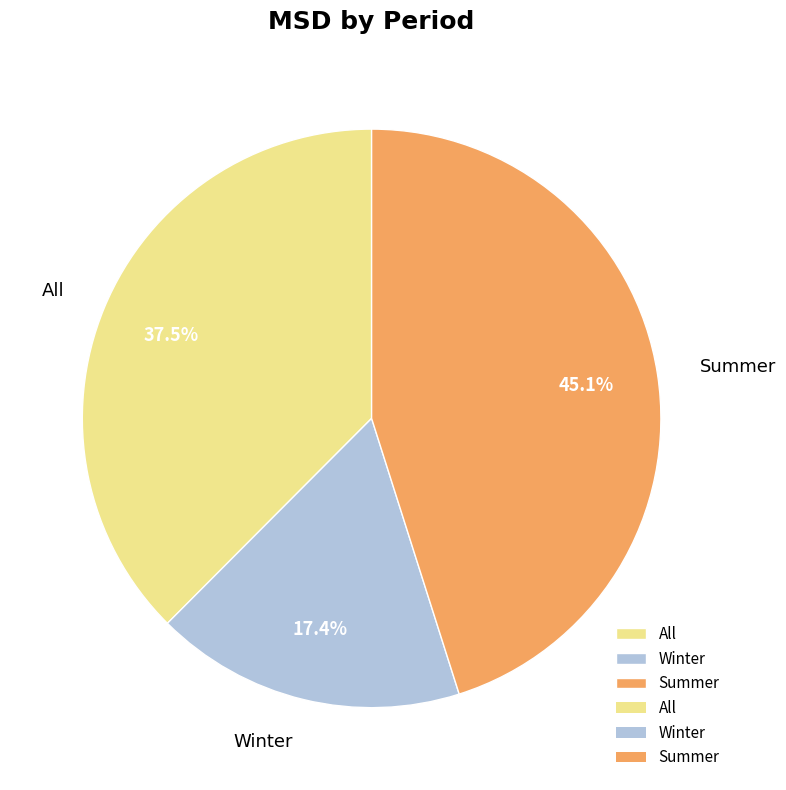

Rank the categories by value from highest to lowest.

Summer, All, Winter